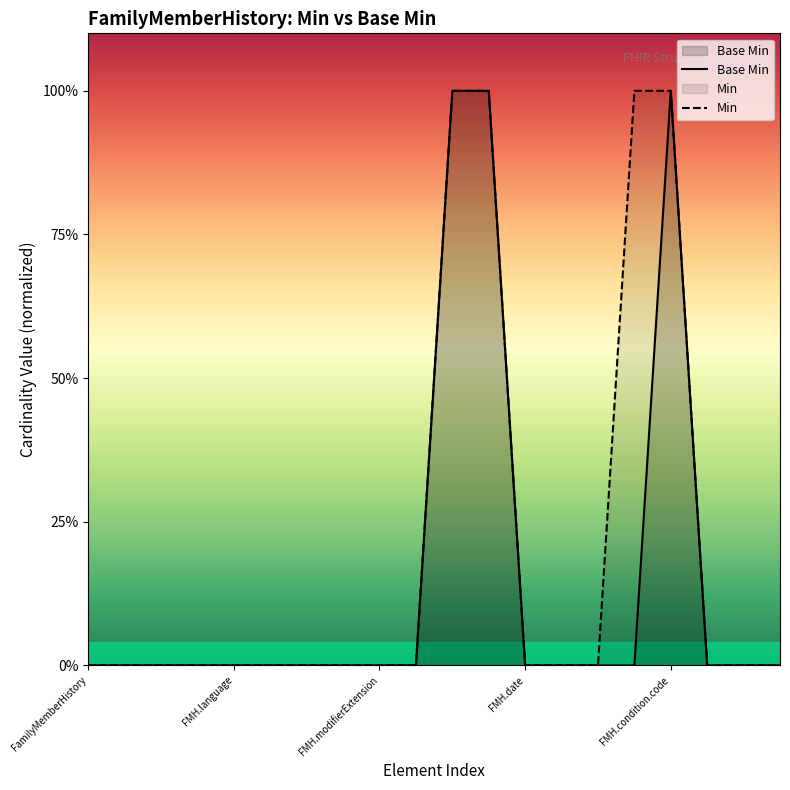

Rank the categories by Base Min value from lowest to highest.

FamilyMemberHistory, FMH.language, FMH.modifierExtension, FMH.date, FMH.condition.code, 5, 6, 7, 8, 9, 12, 13, 14, 15, 17, 18, 19, 10, 11, 16